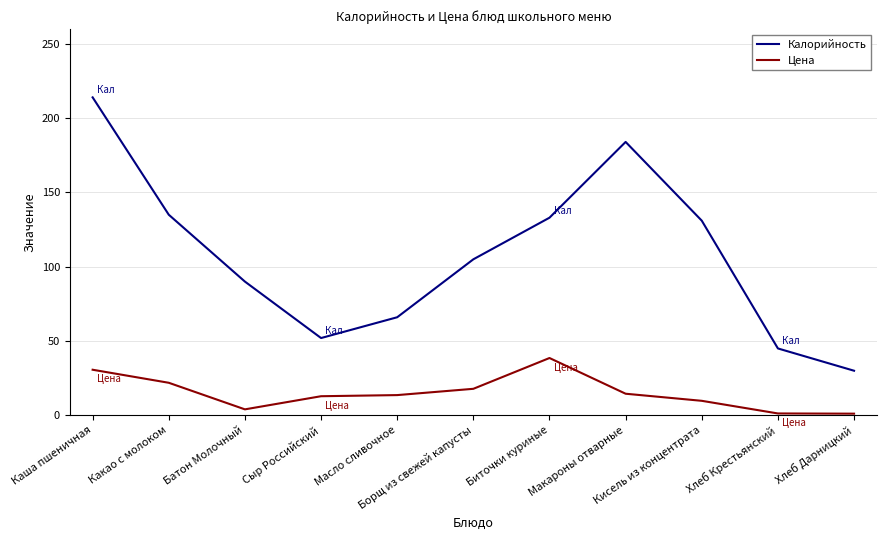

List the series in order of their overall mean, highest first.

Калорийность, Цена